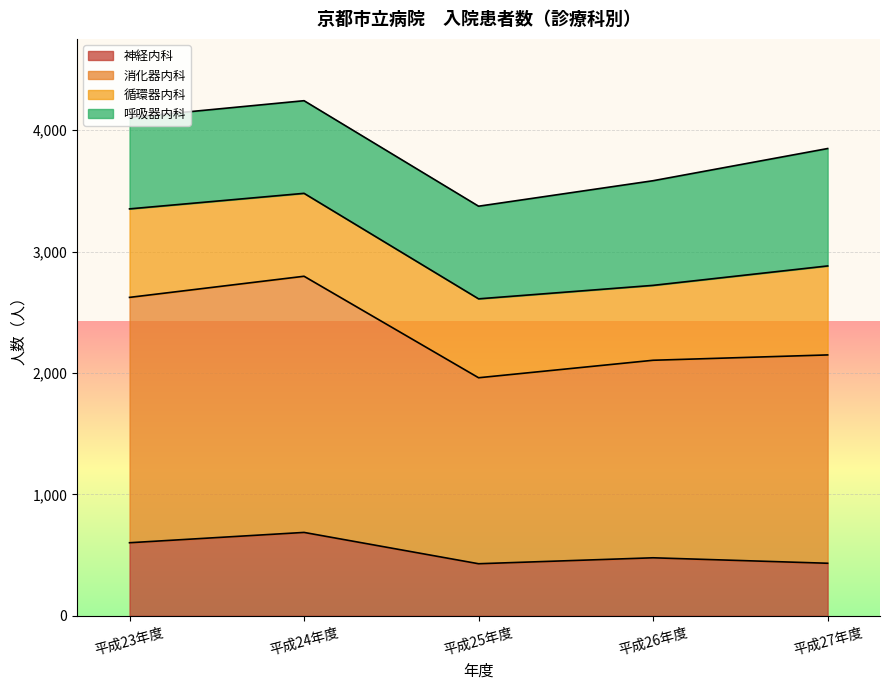

What is the sum of the 神経内科 values at 平成26年度 and 平成25年度?

907